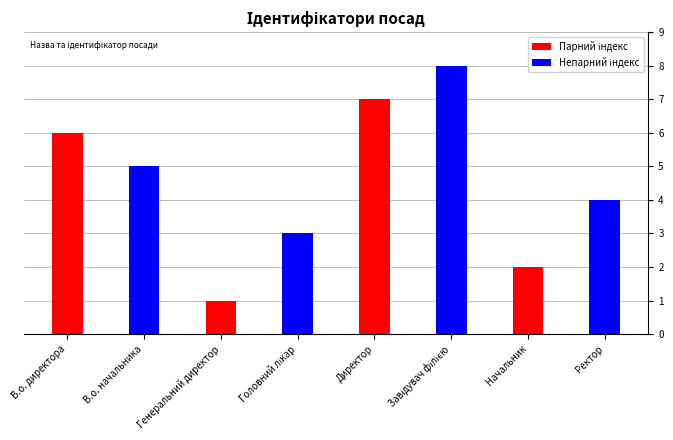

List the labels in order of value, largest first.

Завідувач філією, Директор, В.о. директора, В.о. начальника, Ректор, Головний лікар, Начальник, Генеральний директор